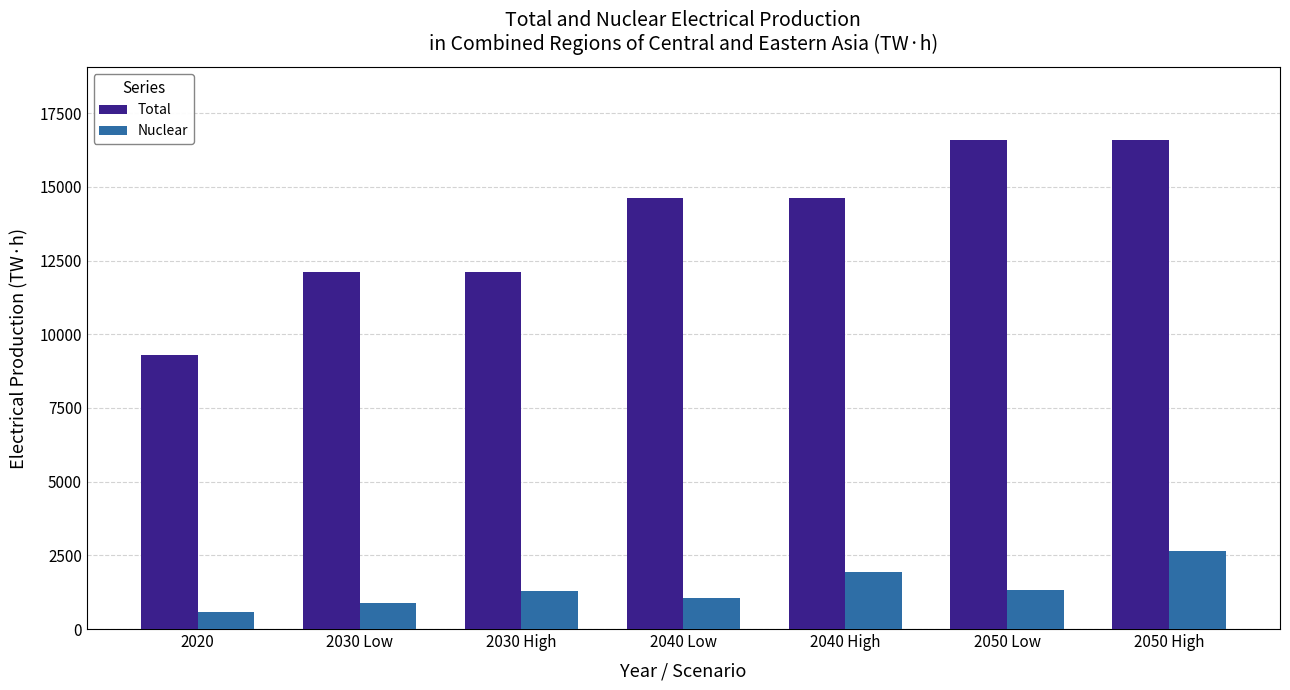

What position from the right is 2050 High?

1